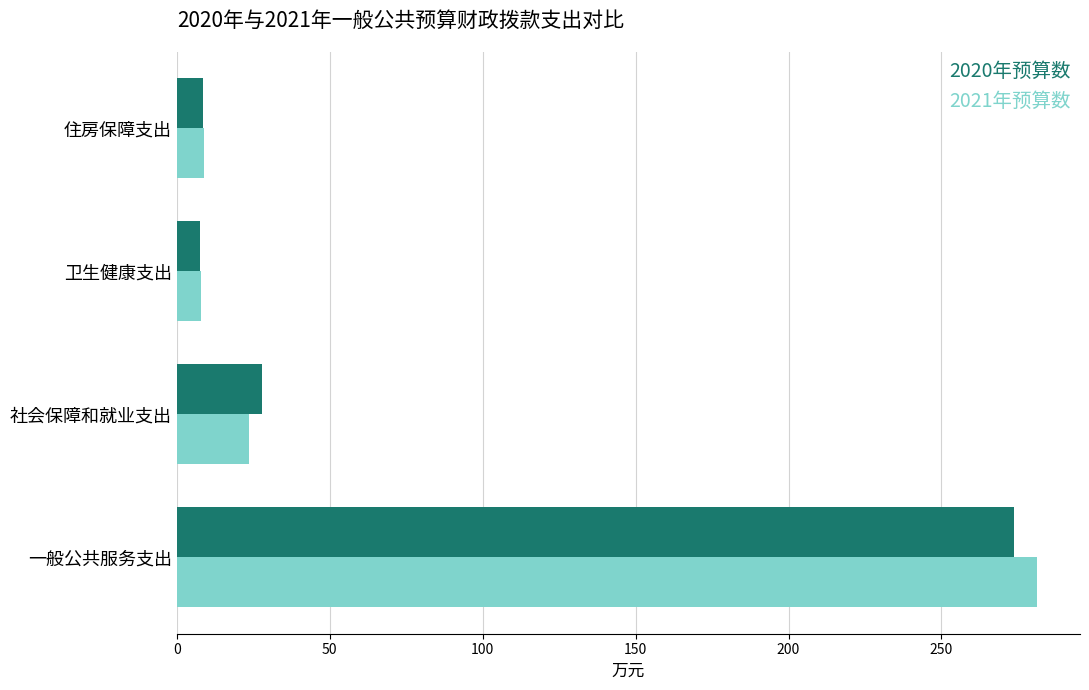

How many data points in 2020年预算数 are less than 27?

2